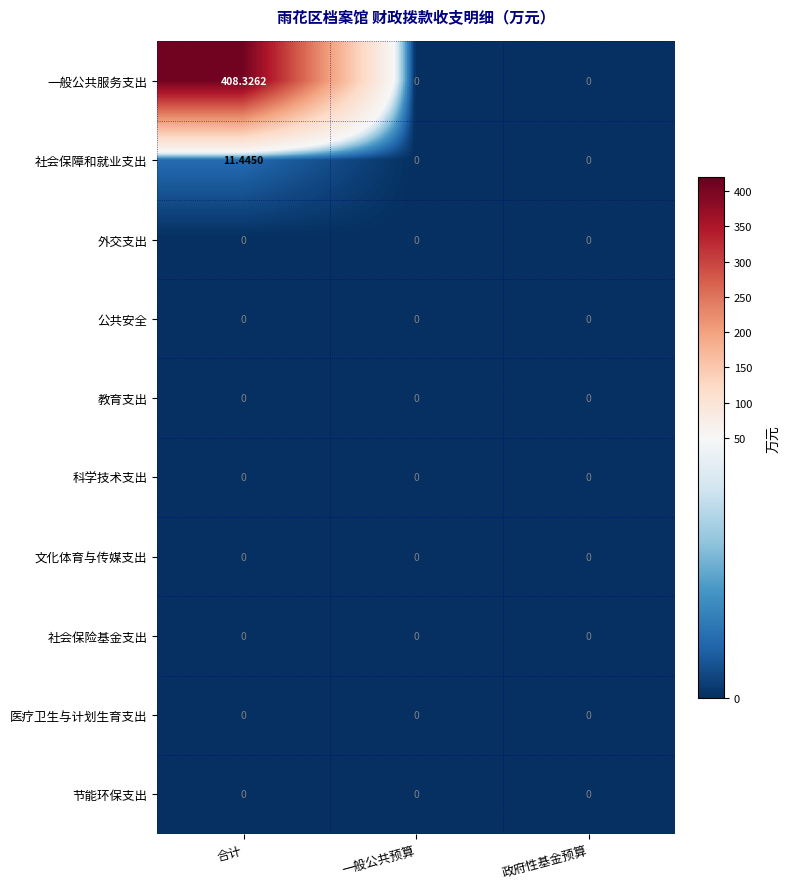

How many categories are shown in the chart?

3